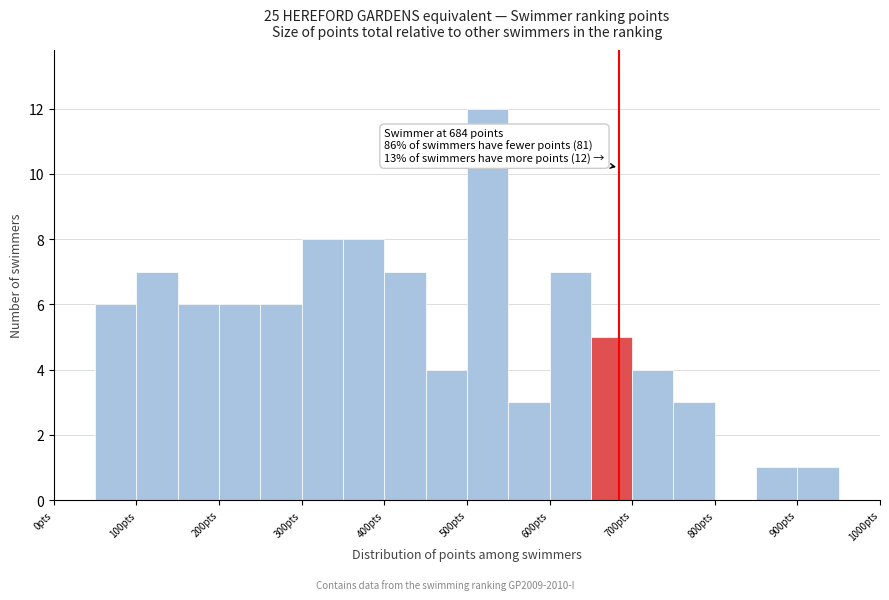

Over which range of the x-axis is the bar tallest?

500 to 550